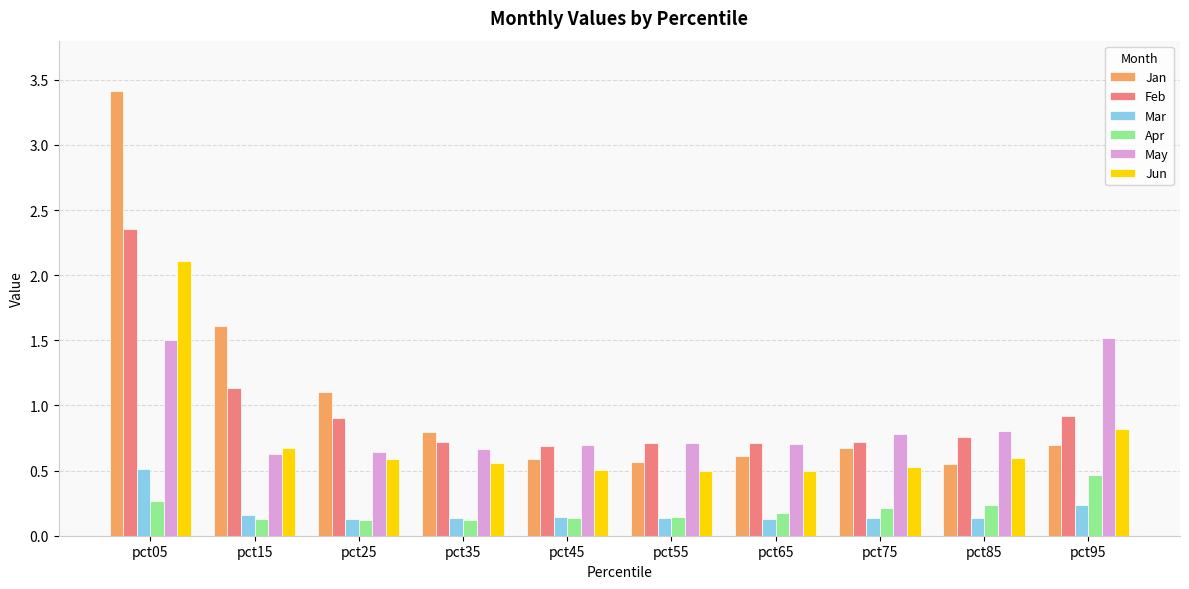

Where is Jan nearest to the value 1?

pct25